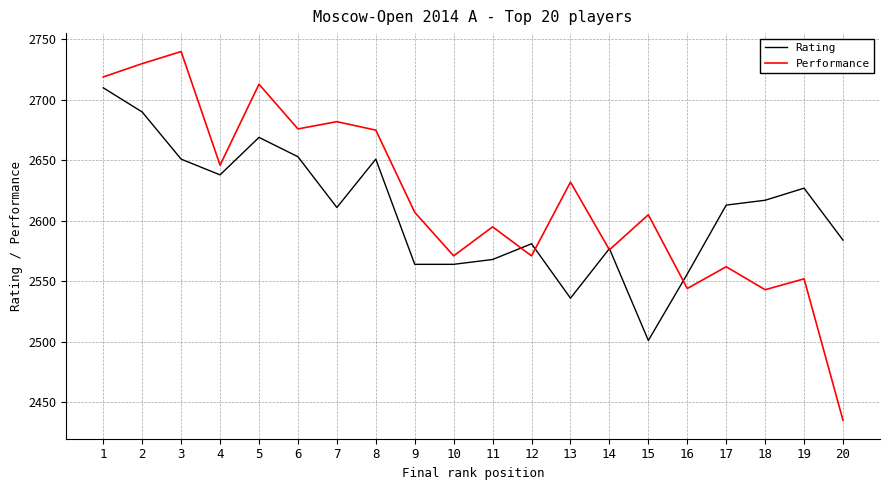

What are all the series names shown in the legend?

Rating, Performance